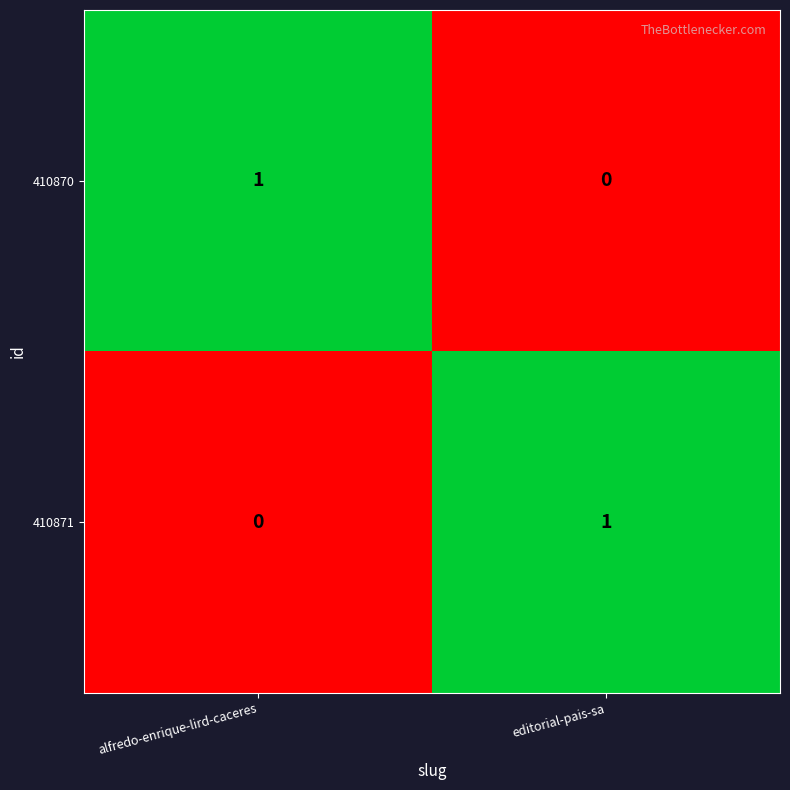

True or false: 410871 has a value of 2 at editorial-pais-sa.

False